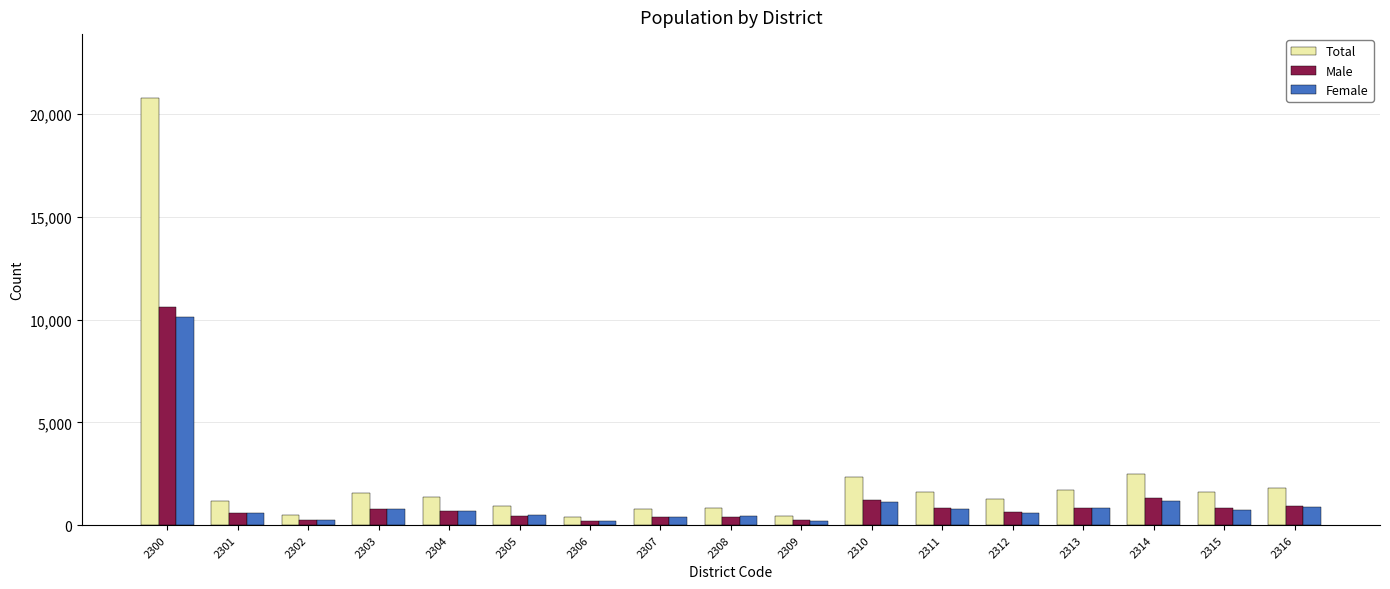

List the series in order of their peak value, highest first.

Total, Male, Female